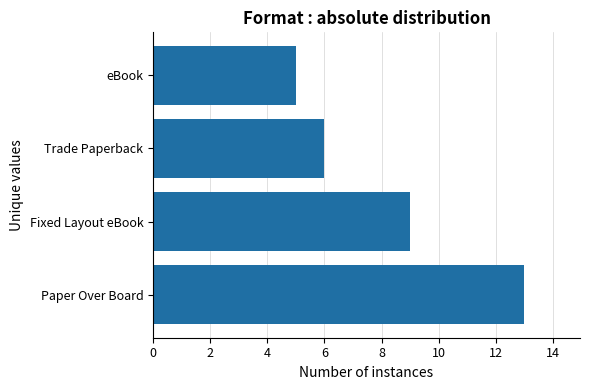

Rank the categories by value from highest to lowest.

Paper Over Board, Fixed Layout eBook, Trade Paperback, eBook